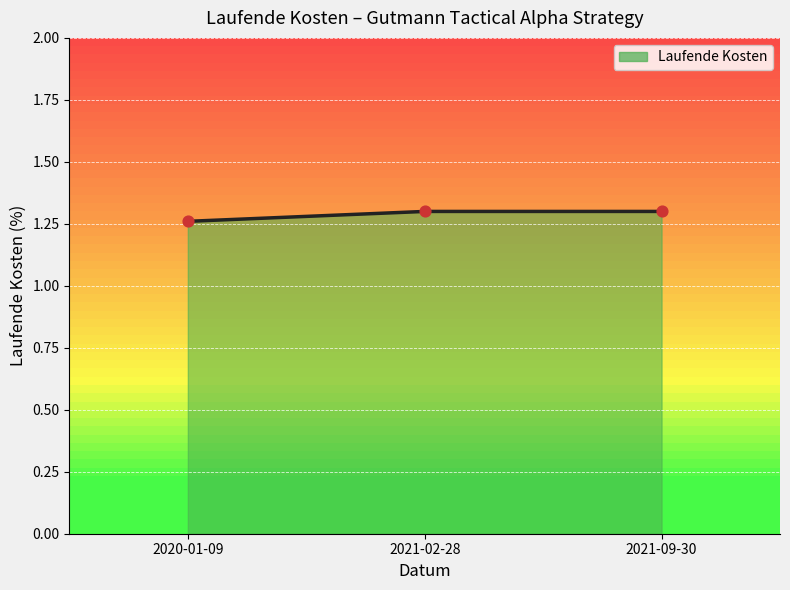

Between 2020-01-09 and 2021-09-30, which is larger?

2021-09-30